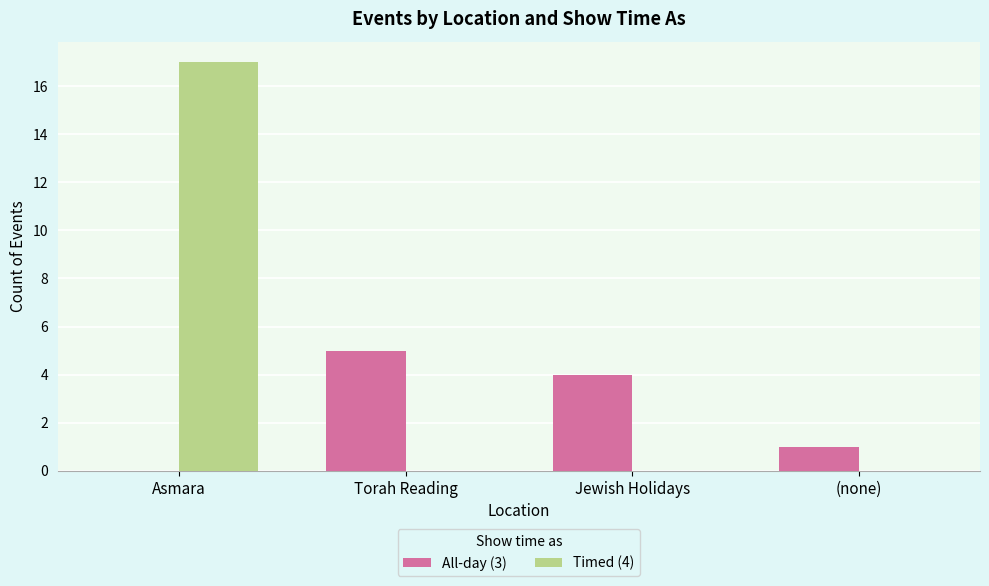

What is the sum of all All-day (3) values?

10